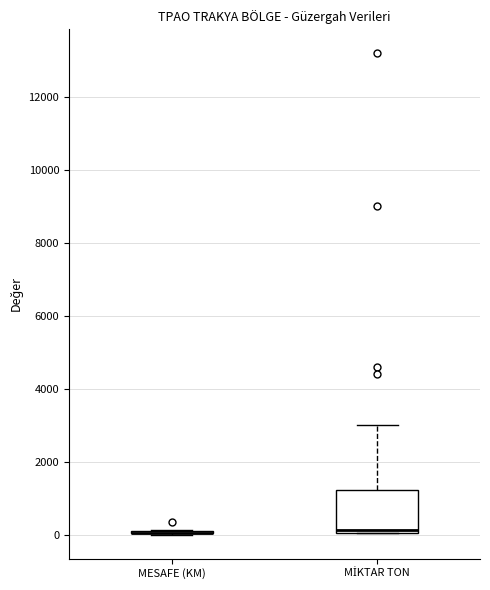

Reading left to right, read every box against the y-axis: the position of its median line, the range the box covers, and the ends of its whiskers. The values are not printed on the chart, so give them approximately, as read against the axis.

MESAFE (KM): box collapsed to a line at 0, whiskers 0 to 200
MİKTAR TON: median 200, box 0 to 1200, whiskers 0 to 3000